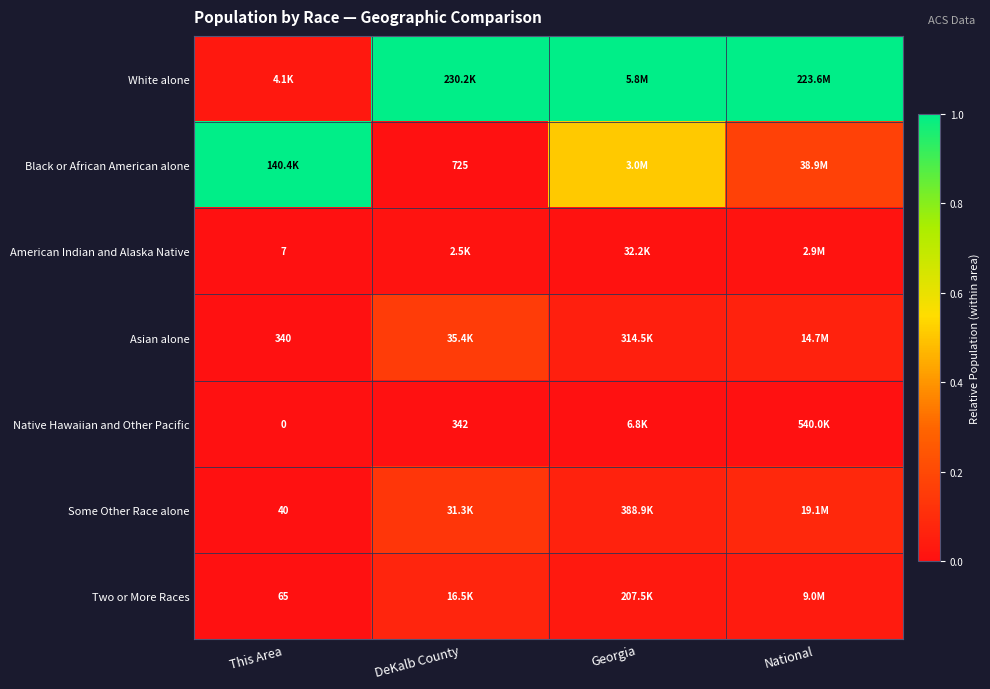

At which label does Some Other Race alone reach its minimum?

This Area